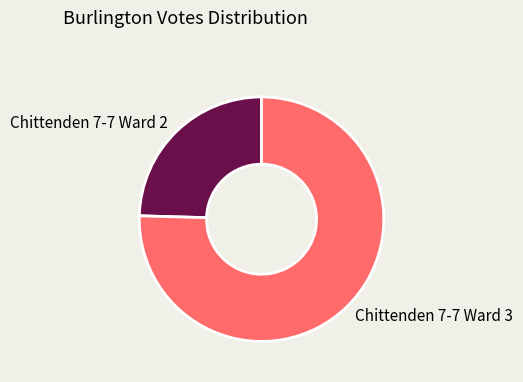

Which slice is the largest?

Chittenden 7-7 Ward 3